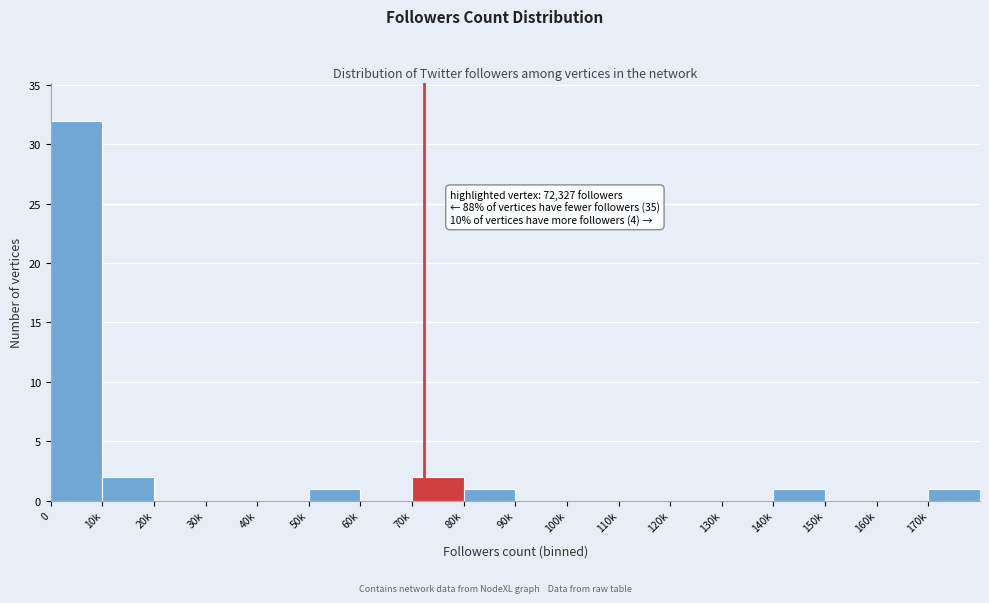

Reading left to right, what are all the values shown in this chart?

0=32	10k=2	20k=0	30k=0	40k=0	50k=1	60k=0	70k=2	80k=1	90k=0	100k=0	110k=0	120k=0	130k=0	140k=1	150k=0	160k=0	170k=1